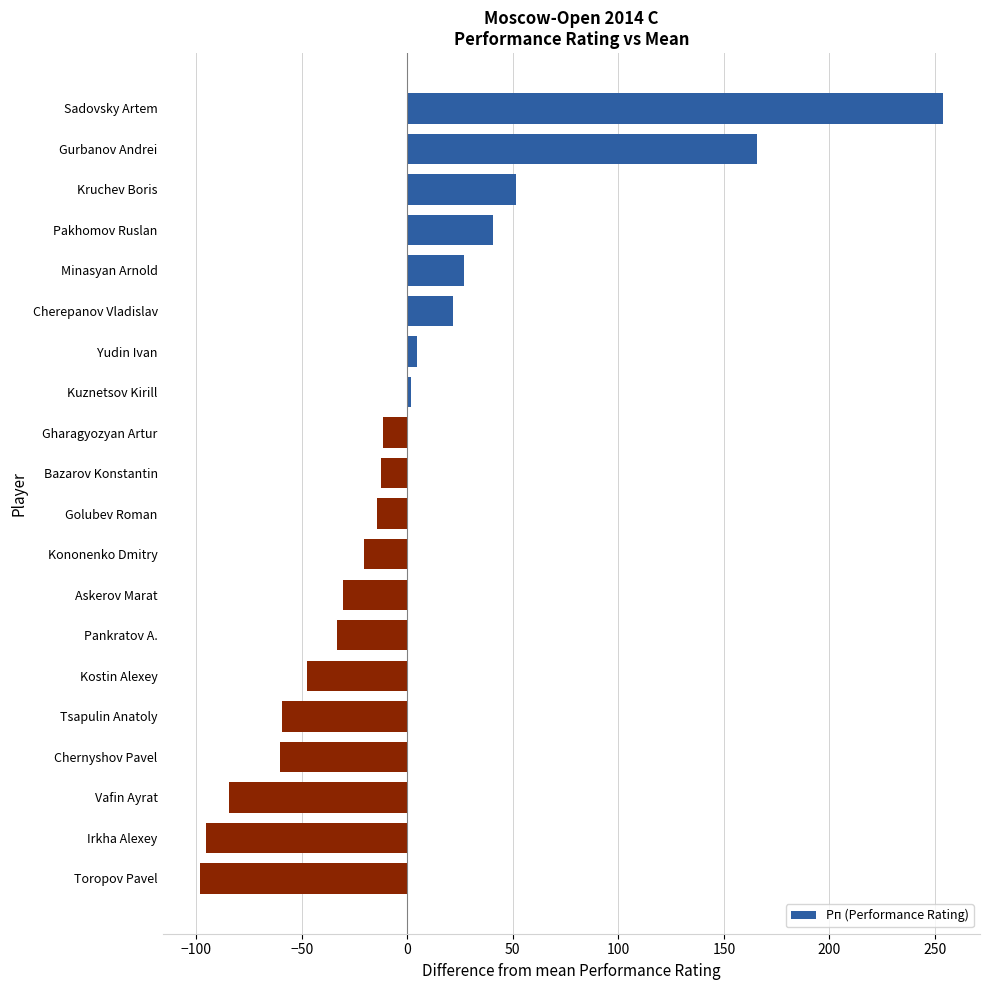

What is the change in value from Pakhomov Ruslan to Toropov Pavel?

-139.0